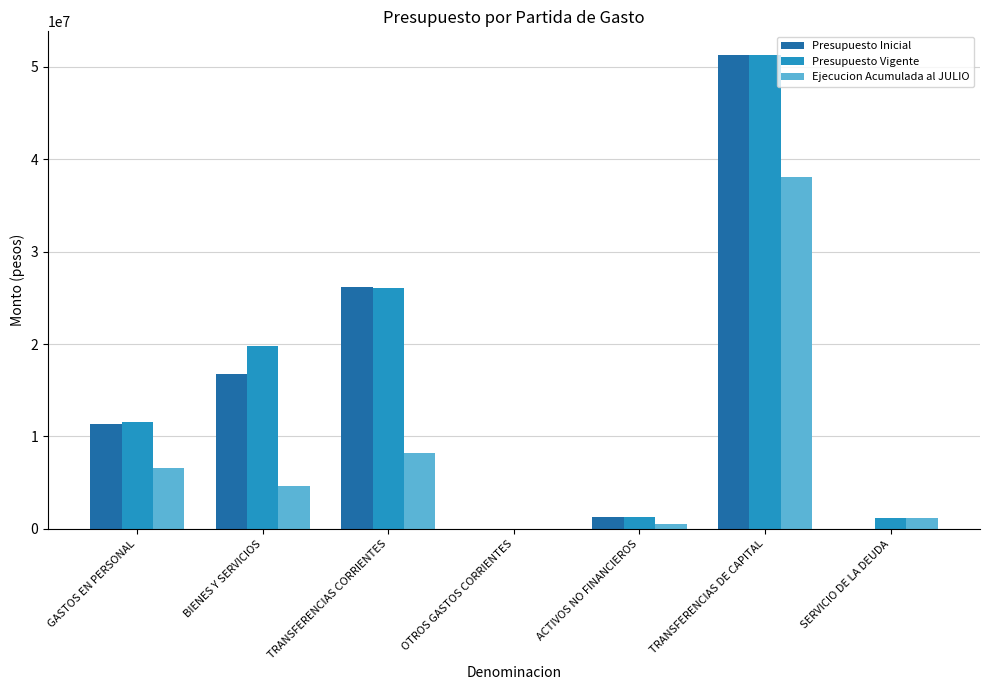

What is the highest value of the Presupuesto Inicial series?

51285250